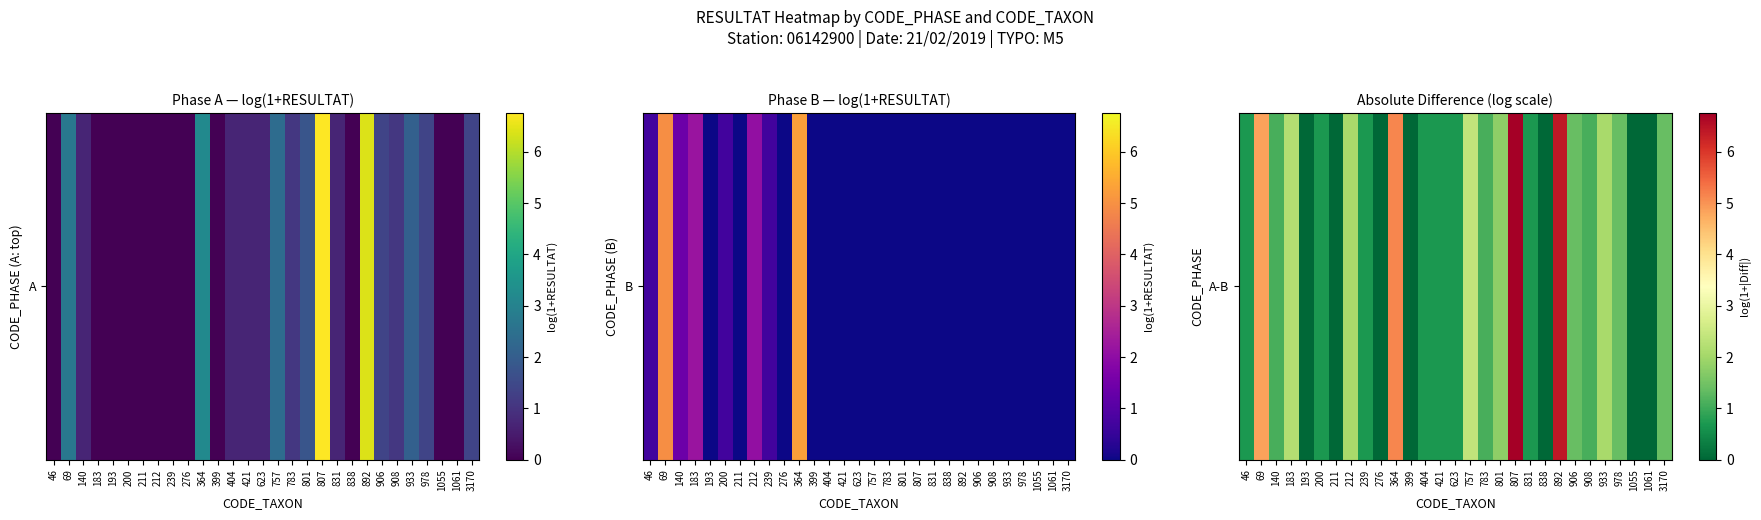

Which category has the lowest value across all series?

193